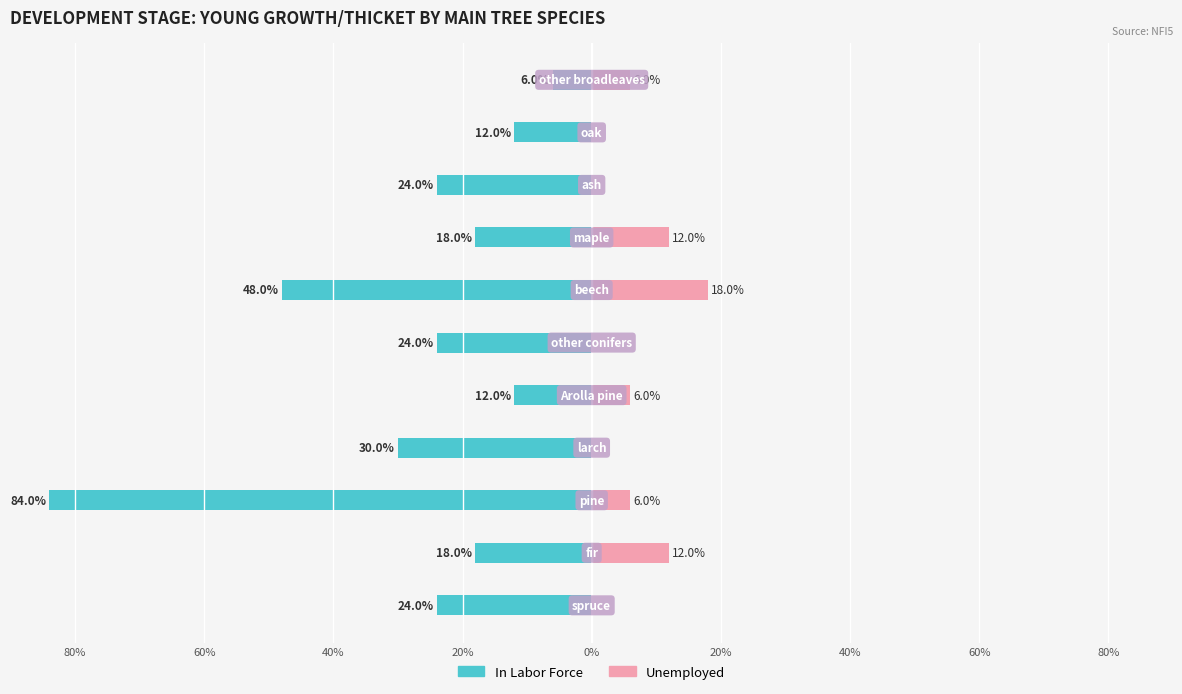

At which category does the chart reach its peak across all series?

pine